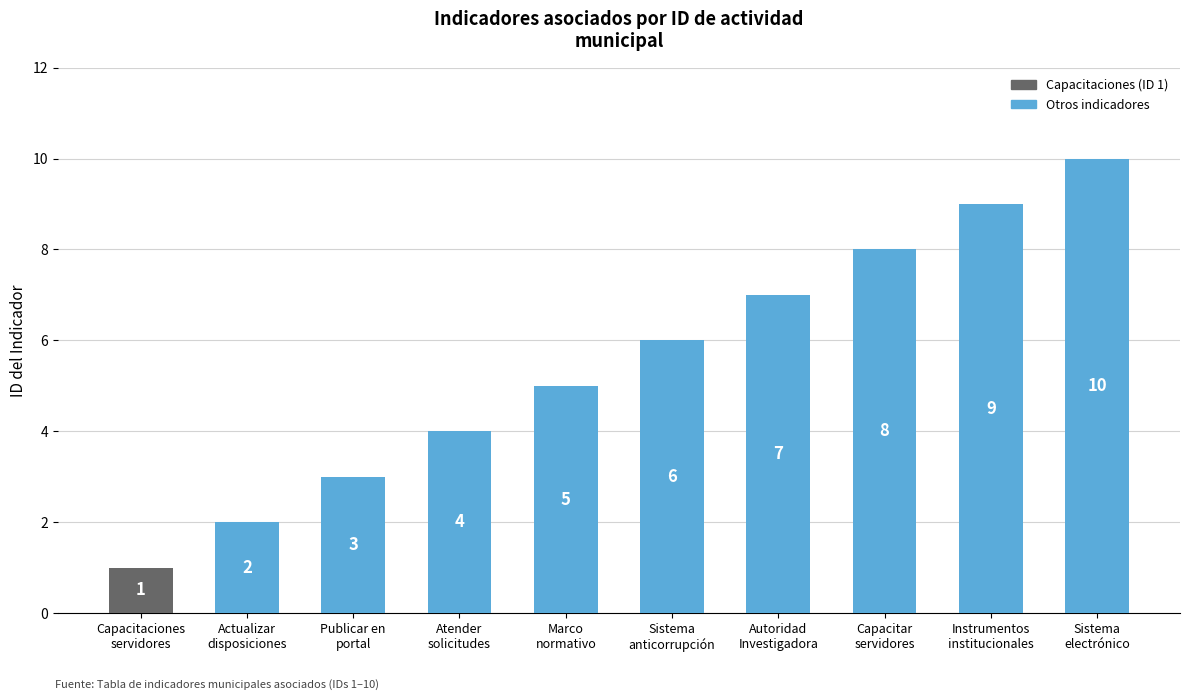

Rank the categories by value from lowest to highest.

Capacitaciones
servidores, Actualizar
disposiciones, Publicar en
portal, Atender
solicitudes, Marco
normativo, Sistema
anticorrupción, Autoridad
Investigadora, Capacitar
servidores, Instrumentos
institucionales, Sistema
electrónico